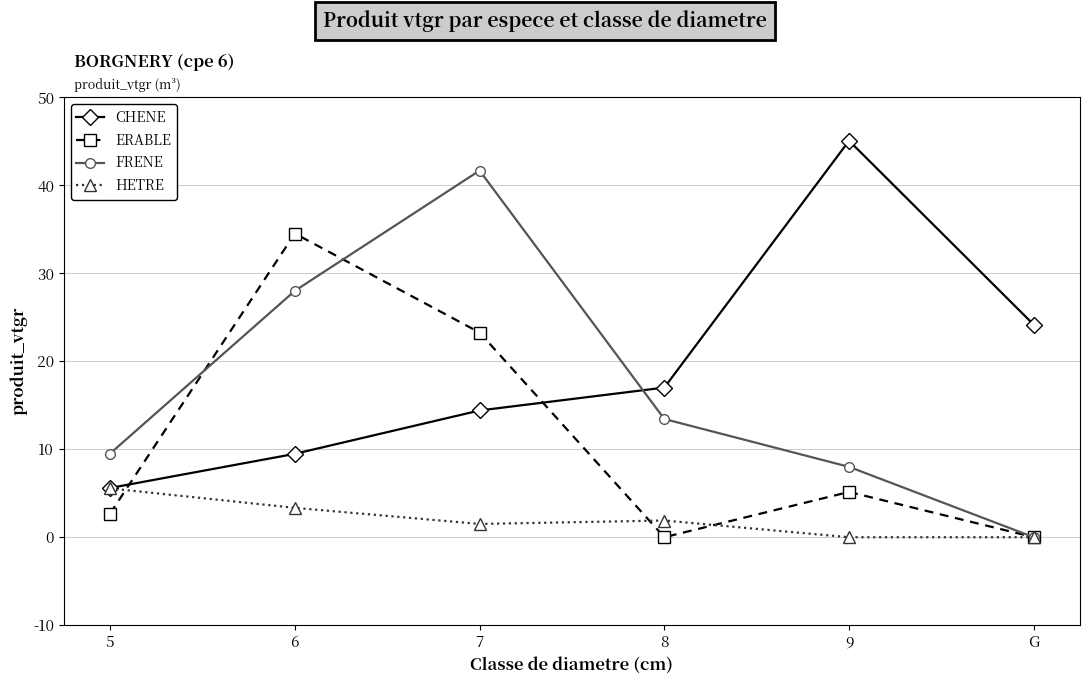

True or false: HETRE and ERABLE cross at least once.

True